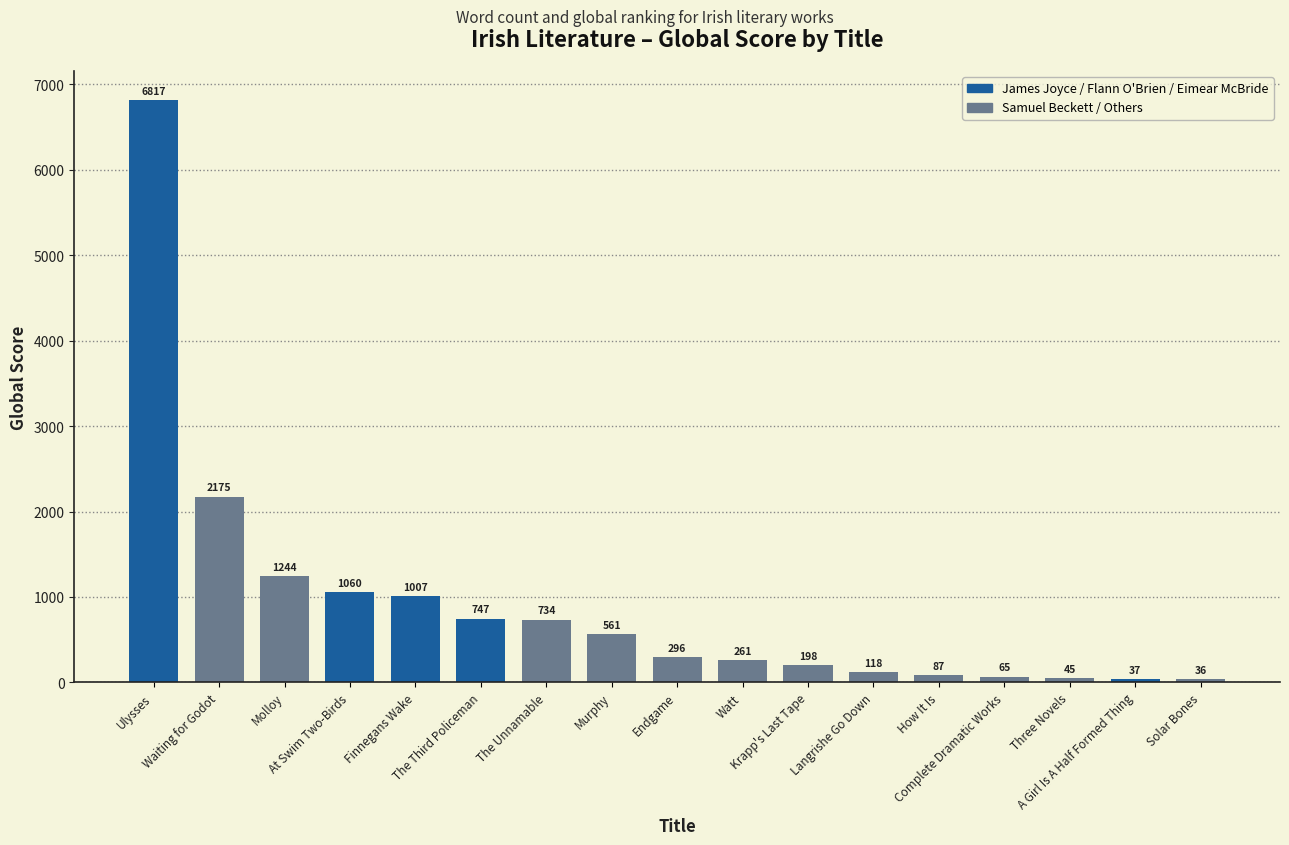

What value does the data have at The Unnamable?

734